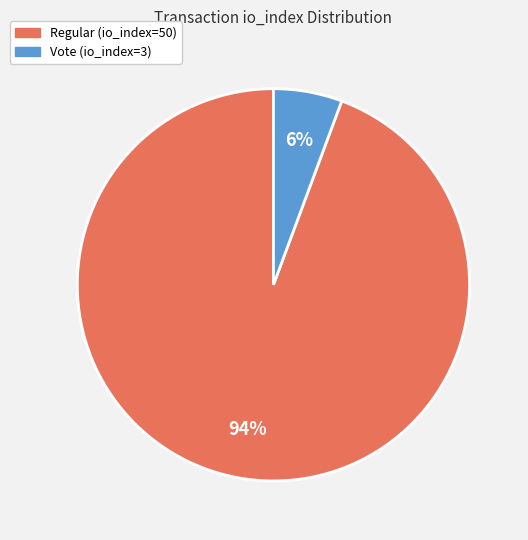

True or false: Regular (io_index=50) accounts for 94% of the total.

True